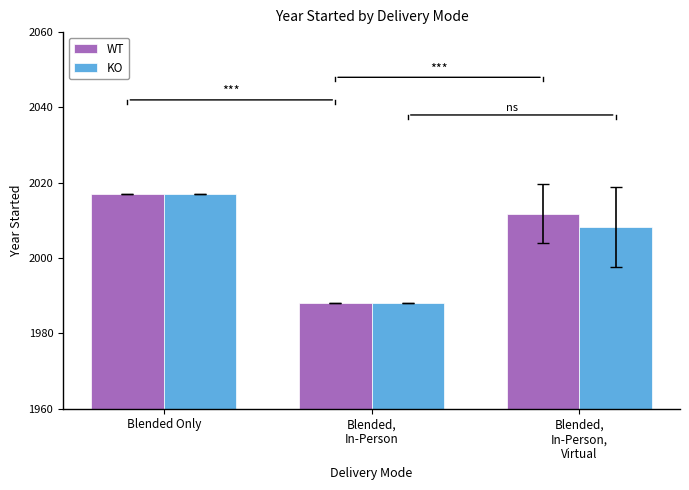

Is the value of WT at Blended,
In-Person,
Virtual greater than the value of KO at Blended Only?

No